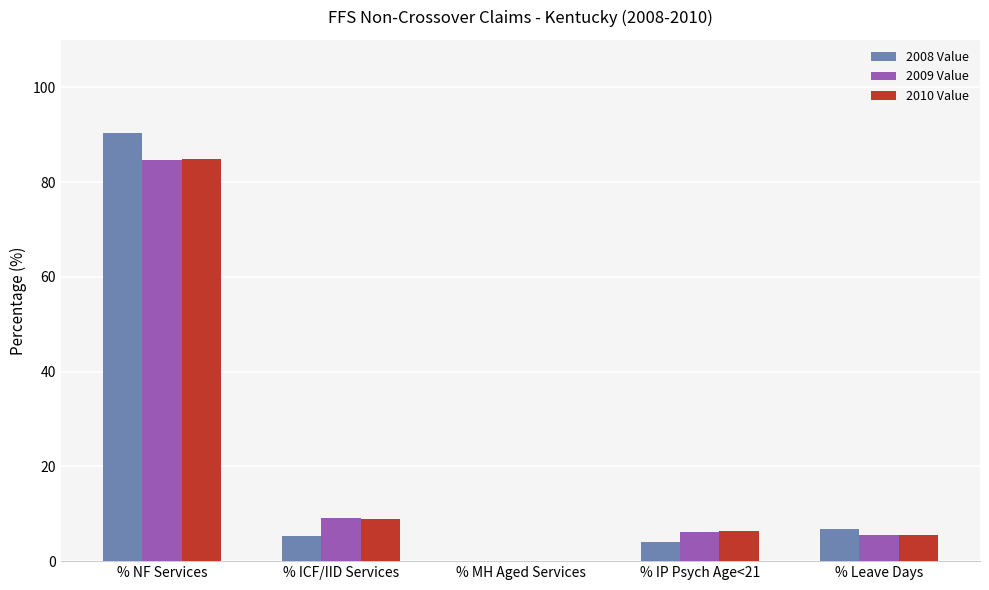

What is the greatest value displayed?

90.4